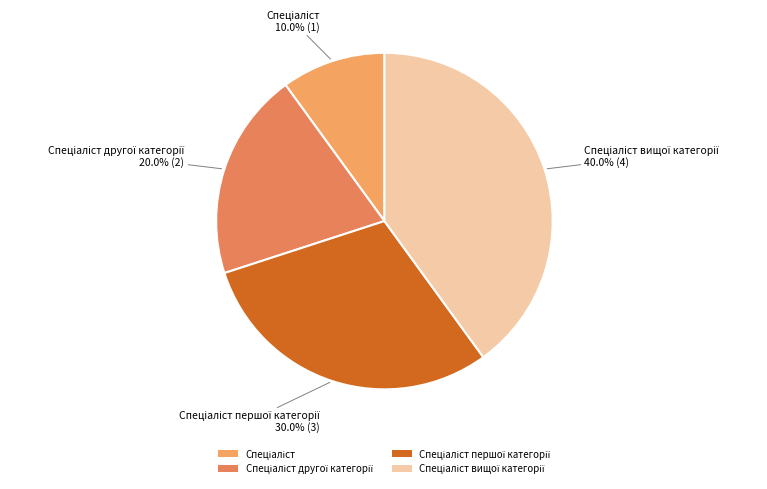

Is there a majority slice in this chart?

No